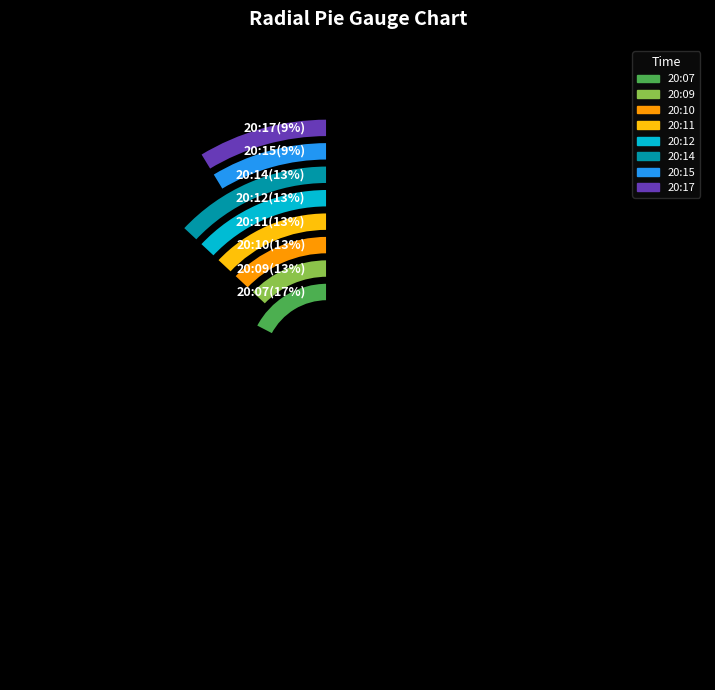

What percentage is NOT represented by 20:09?

87.0%